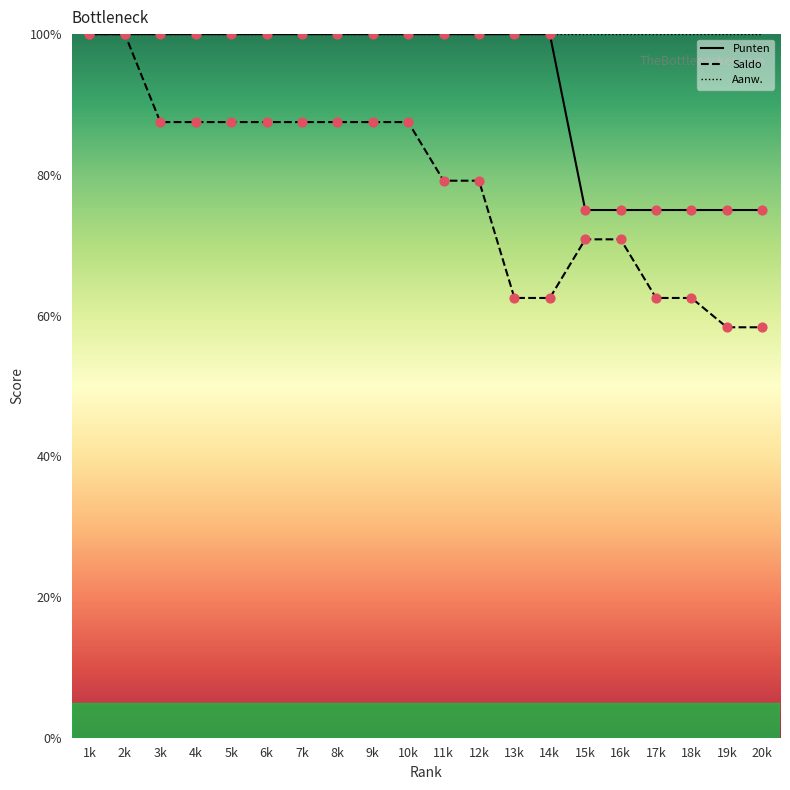

Is the value of Aanw. at 8k greater than the value of Saldo at 5k?

Yes